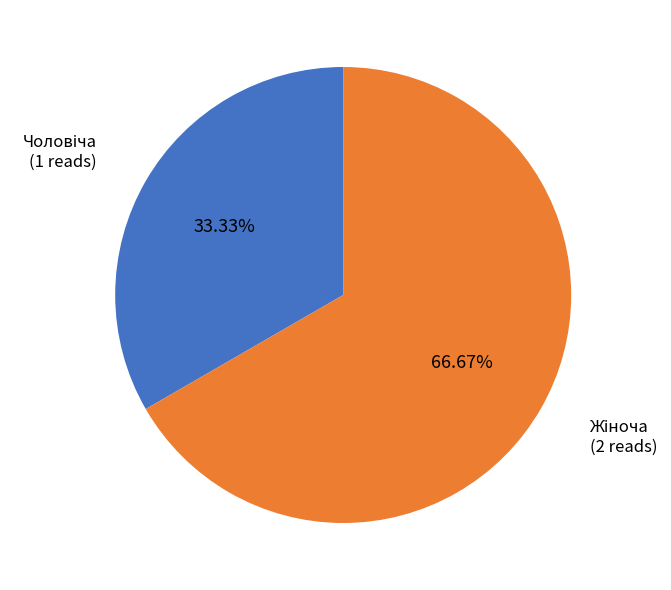

How many segments does this pie chart have?

2